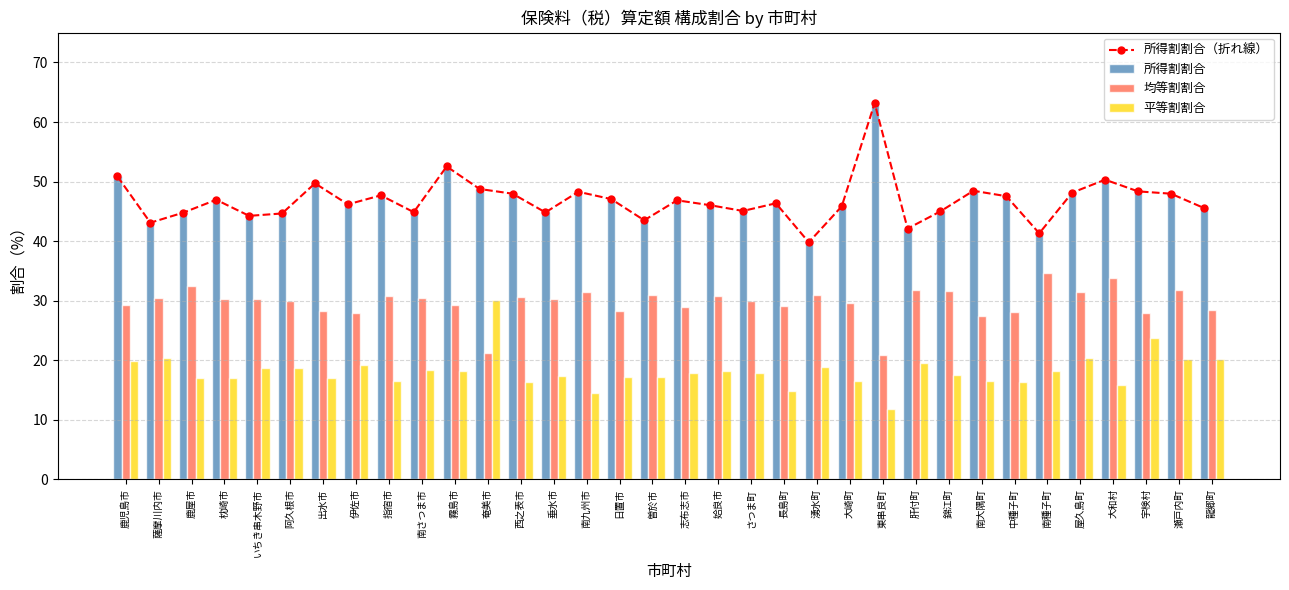

Which label corresponds to the largest value in the chart?

東串良町